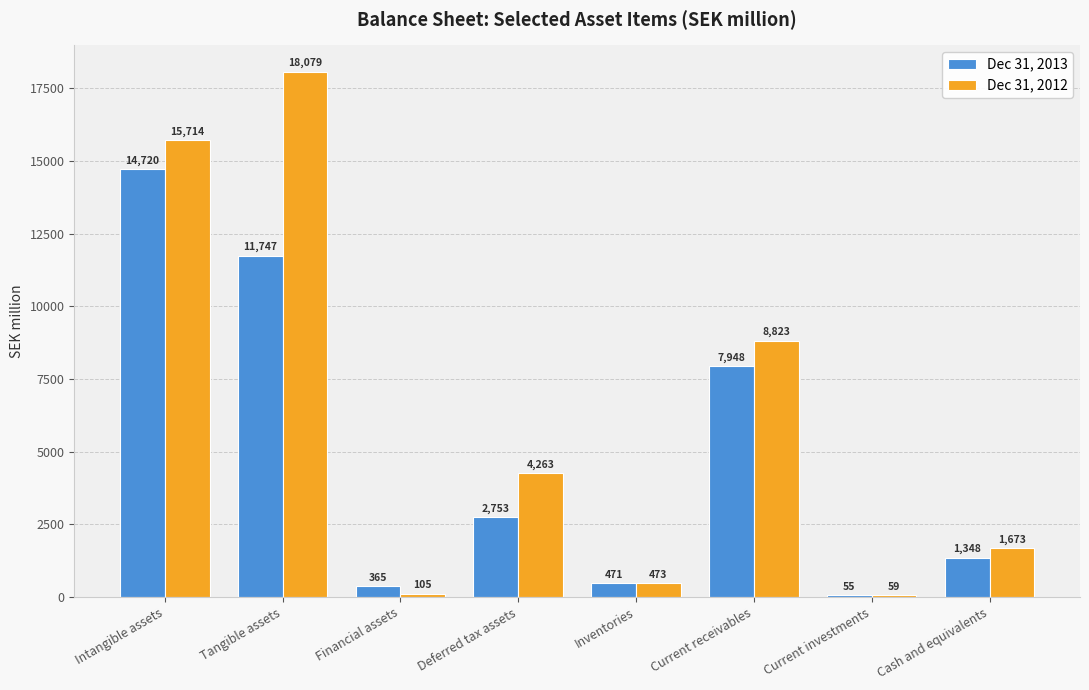

How many distinct data groups are displayed?

2